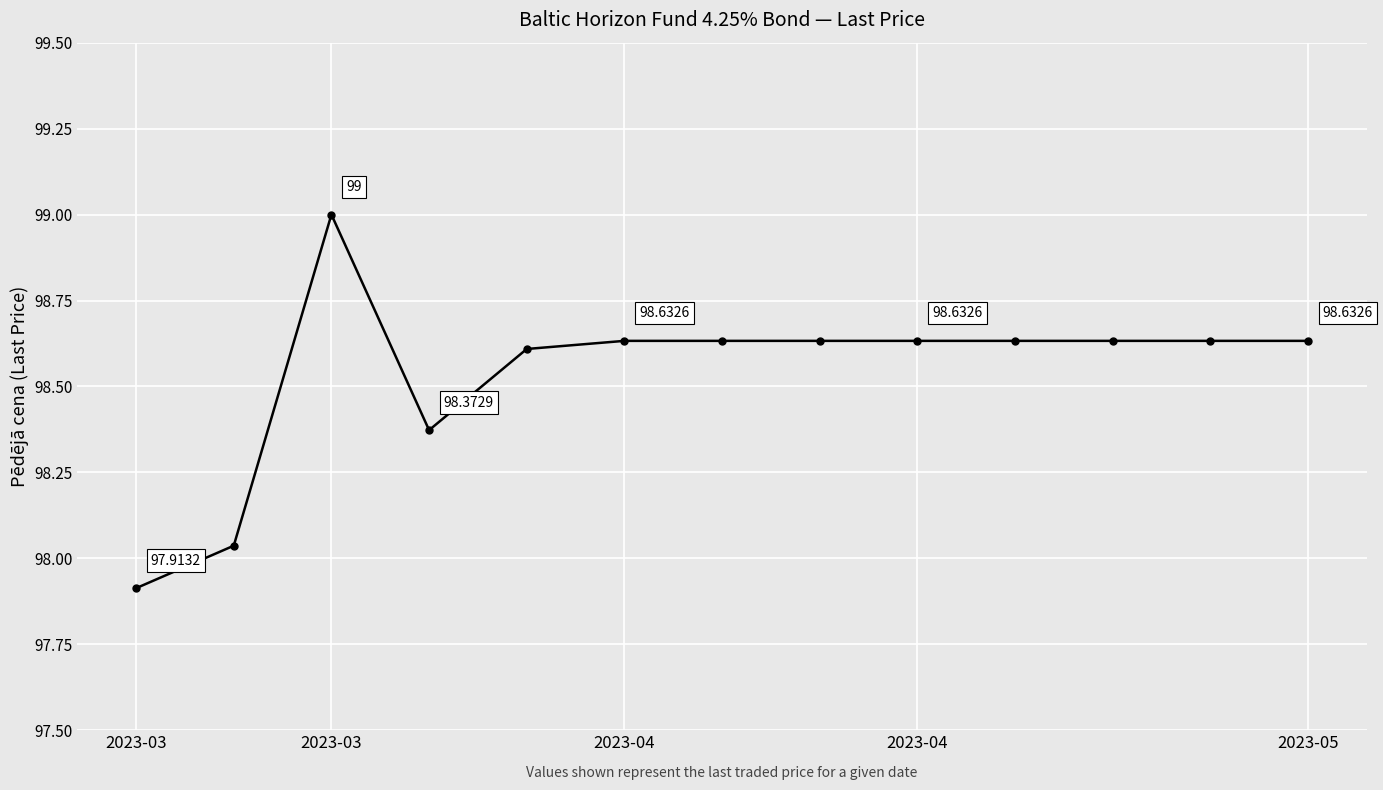

What is the sum of all values?

1281.0